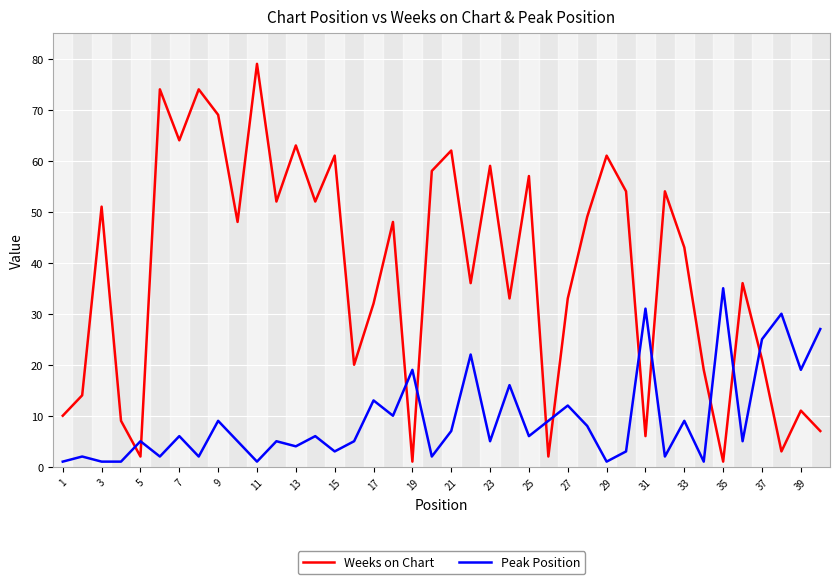

List the series in order of their peak value, highest first.

Weeks on Chart, Peak Position